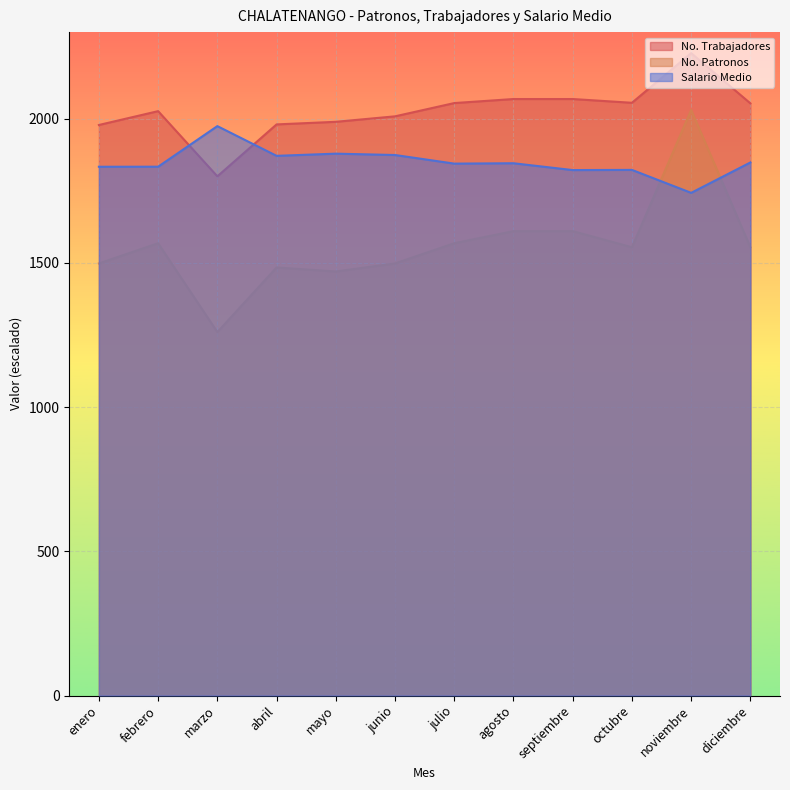

At which label does No. Patronos reach its peak?

noviembre